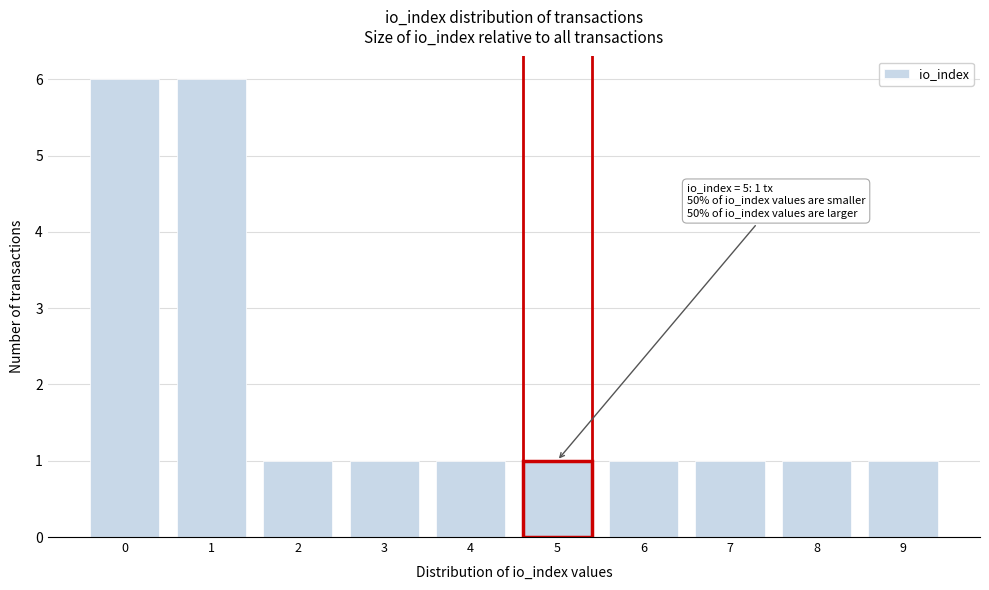

Reading left to right, transcribe all the data shown in this chart.

0=6	1=6	2=1	3=1	4=1	5=1	6=1	7=1	8=1	9=1